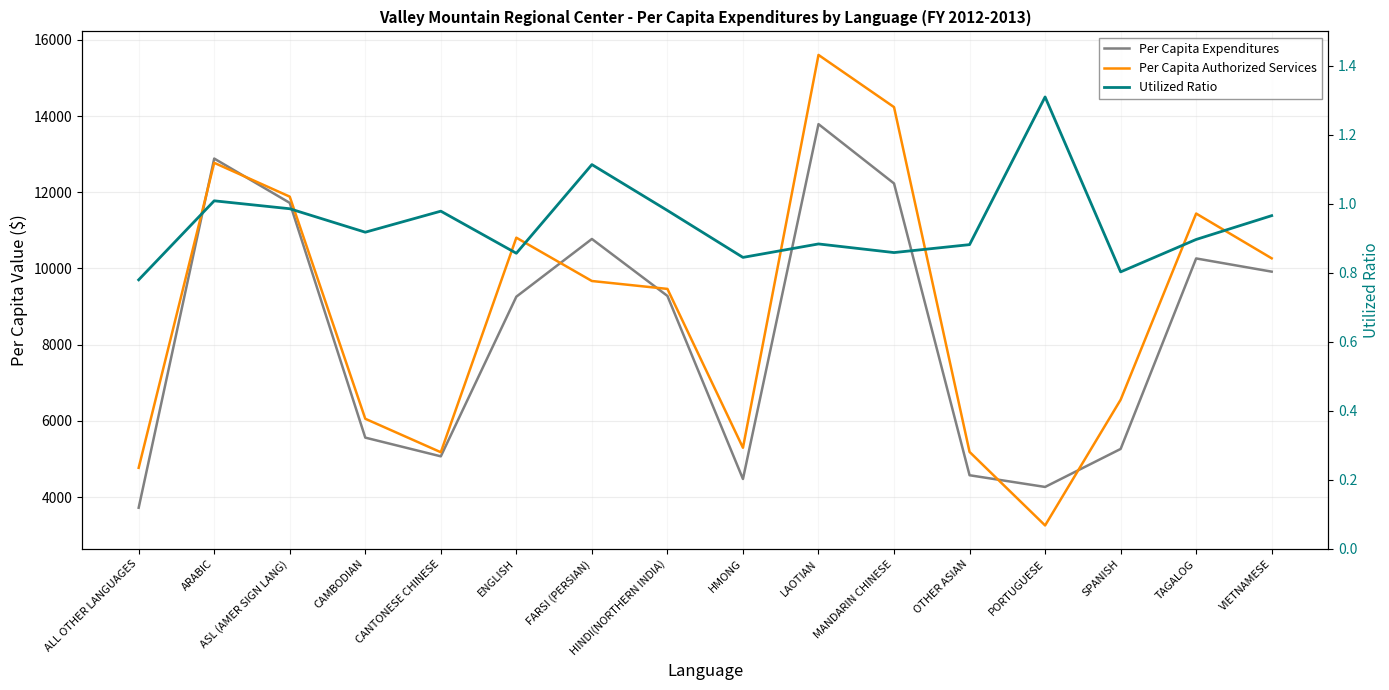

Reading left to right, transcribe all the data shown in this chart.

Per Capita Expenditures: ALL OTHER LANGUAGES=3720.7	ARABIC=12883.4	ASL (AMER SIGN LANG)=11720.4	CAMBODIAN=5560.7	CANTONESE CHINESE=5069.5	ENGLISH=9259.2	FARSI (PERSIAN)=10773.3	HINDI(NORTHERN INDIA)=9278.7	HMONG=4474.9	LAOTIAN=13786.7	MANDARIN CHINESE=12230.5	OTHER ASIAN=4573.5	PORTUGUESE=4266.6	SPANISH=5263.5	TAGALOG=10262.4	VIETNAMESE=9915.9
Per Capita Authorized Services: ALL OTHER LANGUAGES=4768.0	ARABIC=12771.5	ASL (AMER SIGN LANG)=11884.1	CAMBODIAN=6055.4	CANTONESE CHINESE=5177.4	ENGLISH=10806.9	FARSI (PERSIAN)=9670.3	HINDI(NORTHERN INDIA)=9463.0	HMONG=5294.5	LAOTIAN=15603.0	MANDARIN CHINESE=14233.7	OTHER ASIAN=5185.4	PORTUGUESE=3256.5	SPANISH=6554.3	TAGALOG=11440.6	VIETNAMESE=10265.5
Utilized Ratio: ALL OTHER LANGUAGES=0.8	ARABIC=1.0	ASL (AMER SIGN LANG)=1.0	CAMBODIAN=0.9	CANTONESE CHINESE=1.0	ENGLISH=0.9	FARSI (PERSIAN)=1.1	HINDI(NORTHERN INDIA)=1.0	HMONG=0.8	LAOTIAN=0.9	MANDARIN CHINESE=0.9	OTHER ASIAN=0.9	PORTUGUESE=1.3	SPANISH=0.8	TAGALOG=0.9	VIETNAMESE=1.0